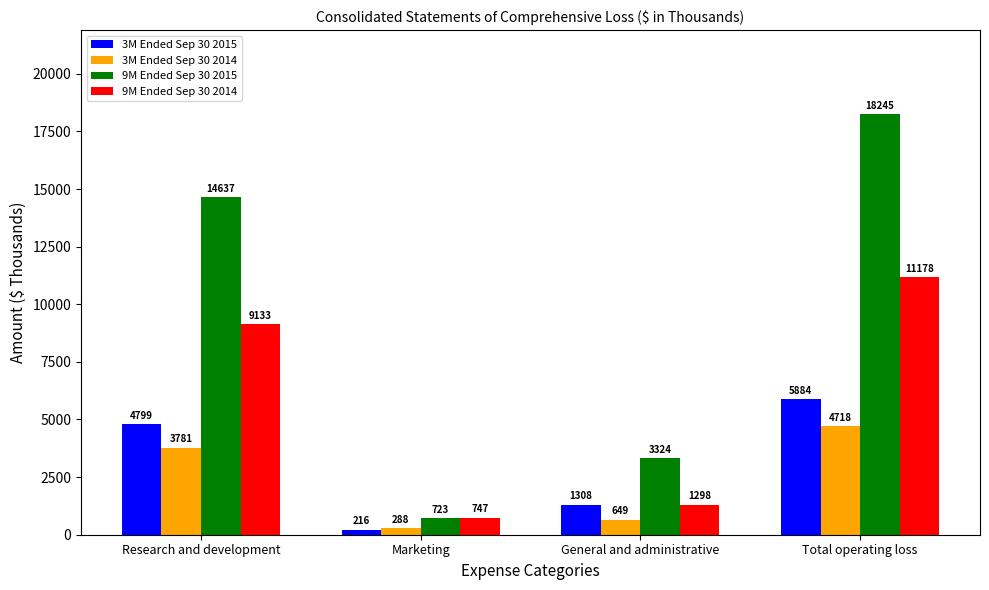

What is the label of the 4th bar from the right?

Research and development